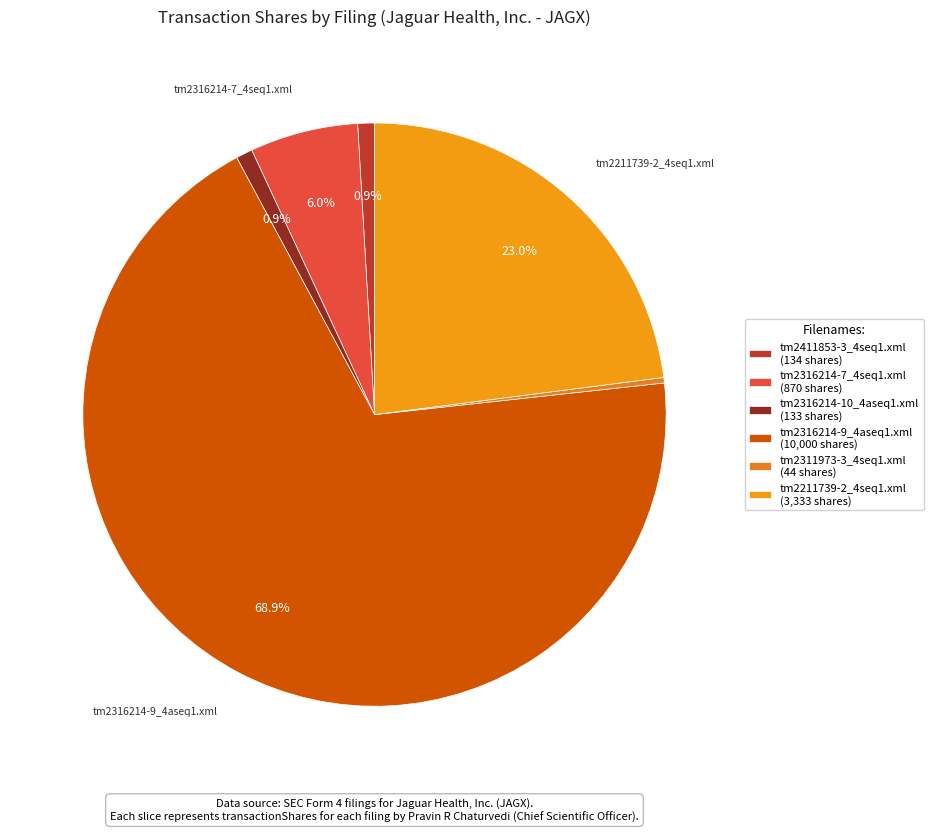

What percentage is the tm2211739-2_4seq1.xml slice, to the nearest percent?

23%